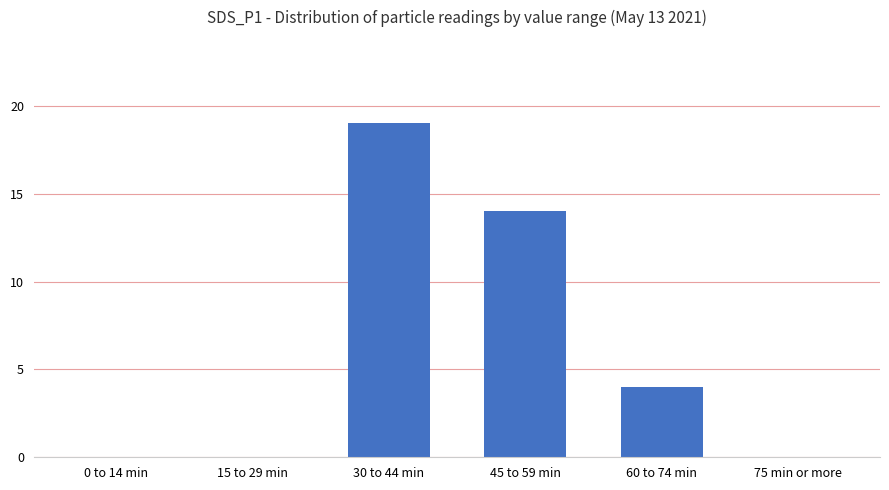

Which category has the highest value across all series?

30 to 44 min